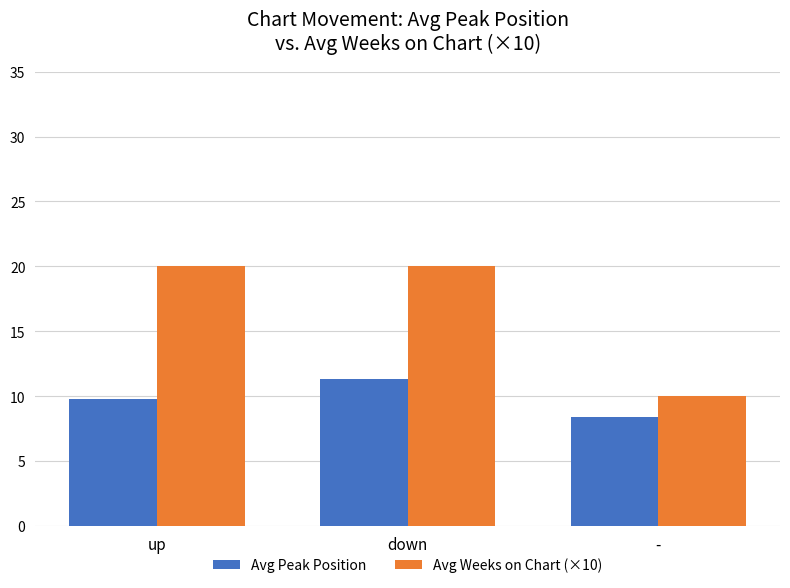

Are the bars grouped side by side (vs. stacked)?

Yes